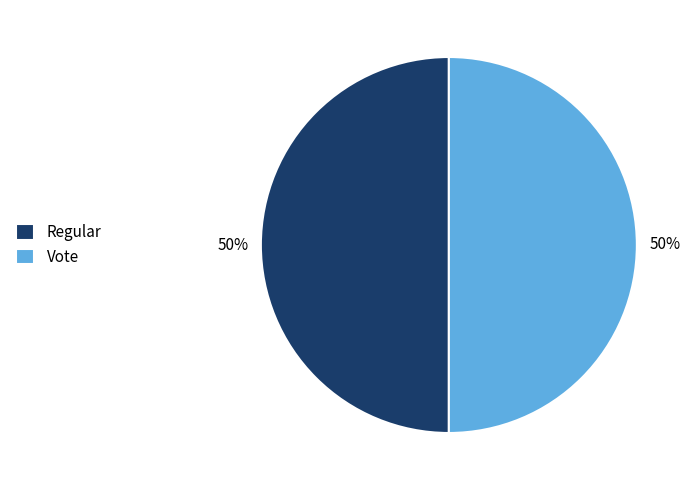

Approximately how many times larger is the value at Vote compared to Regular?

1.0